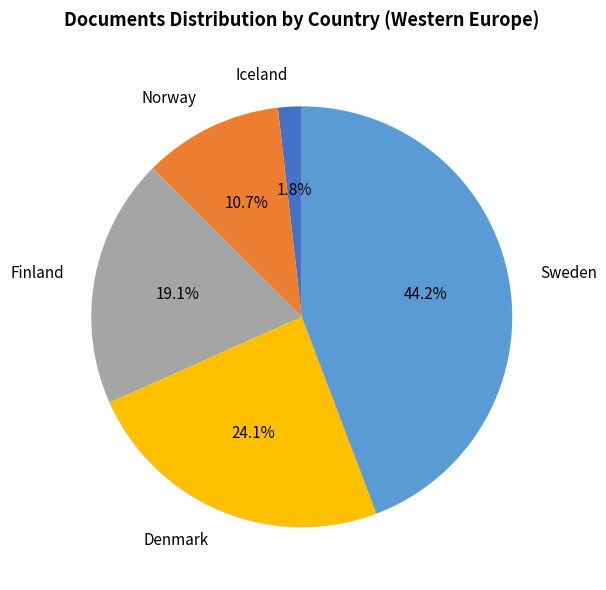

What percentage is the Sweden slice, to the nearest percent?

44%